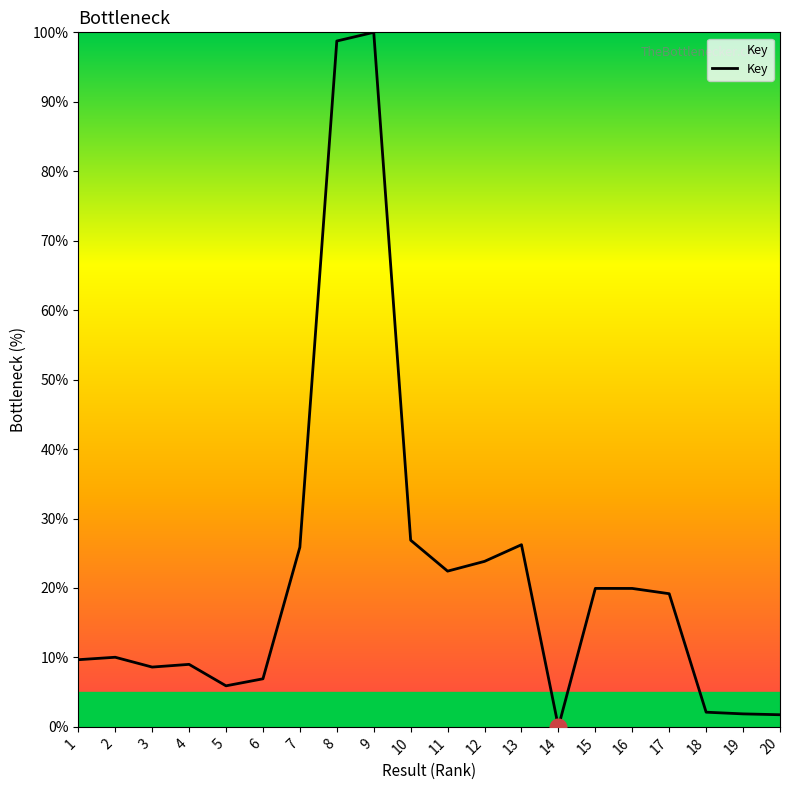

How many lines are shown in the chart?

1